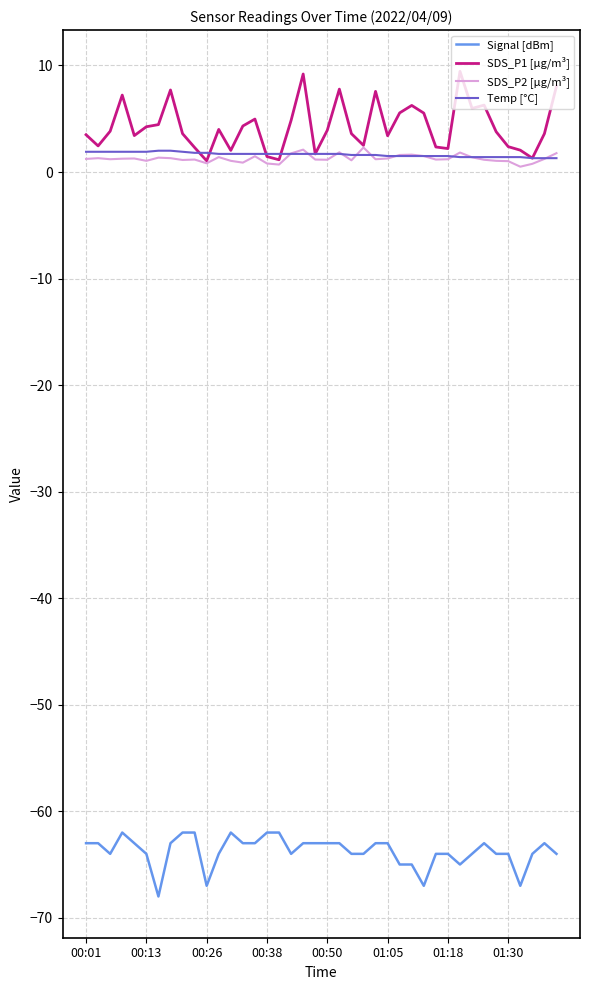

True or false: Signal [dBm] and SDS_P2 [µg/m³] cross at least once.

False